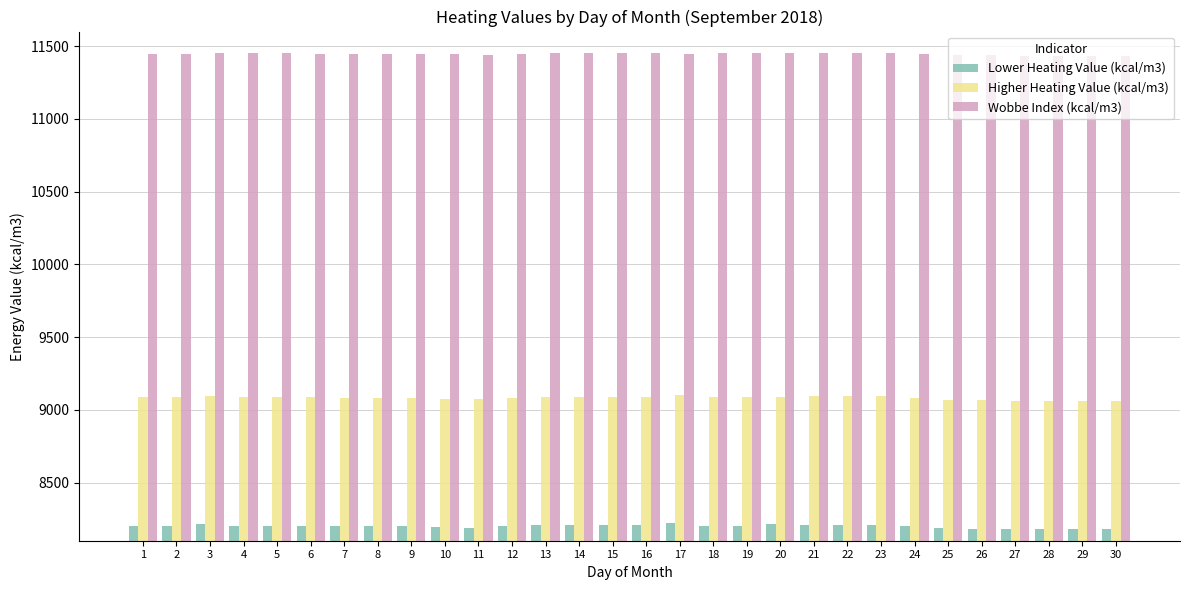

What is the difference between the highest and lowest values at 6?

3245.9